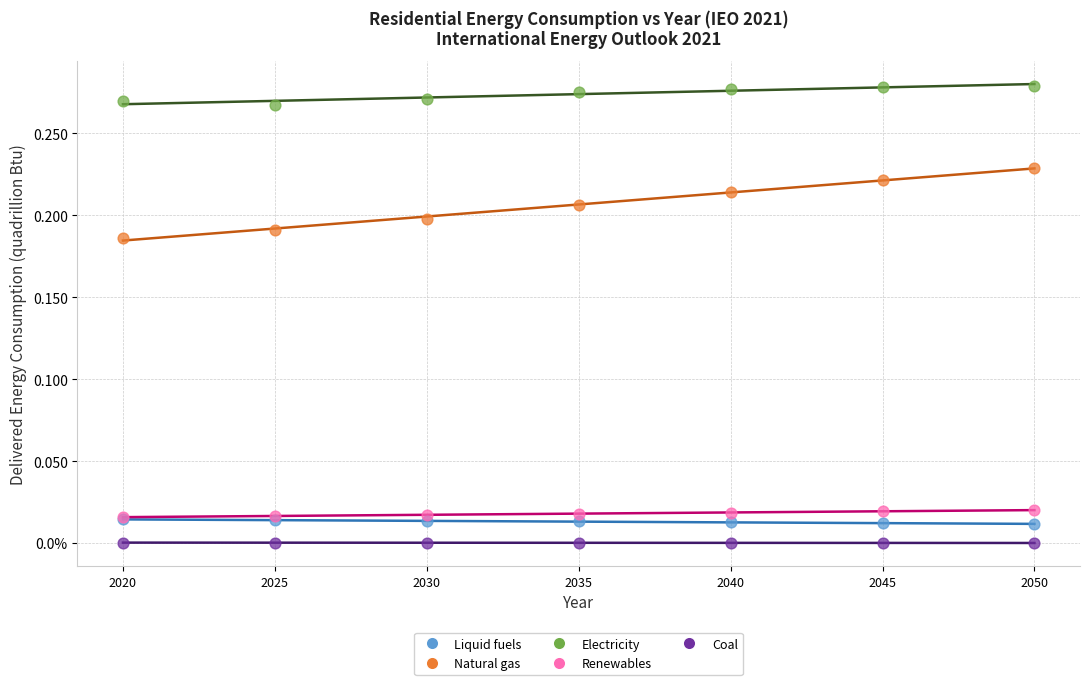

Which series reaches the maximum Y coordinate?

Electricity